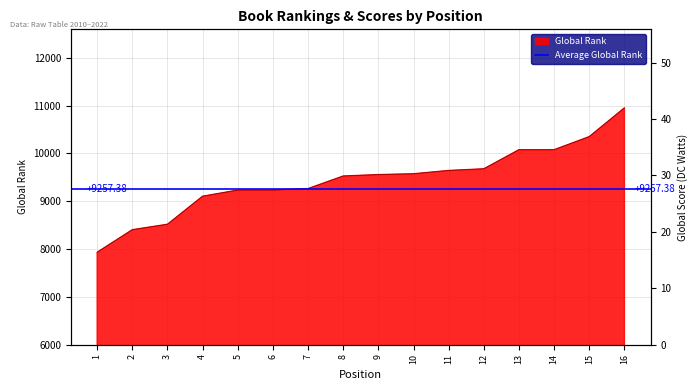

How many data points in Global Score are less than 26?

8